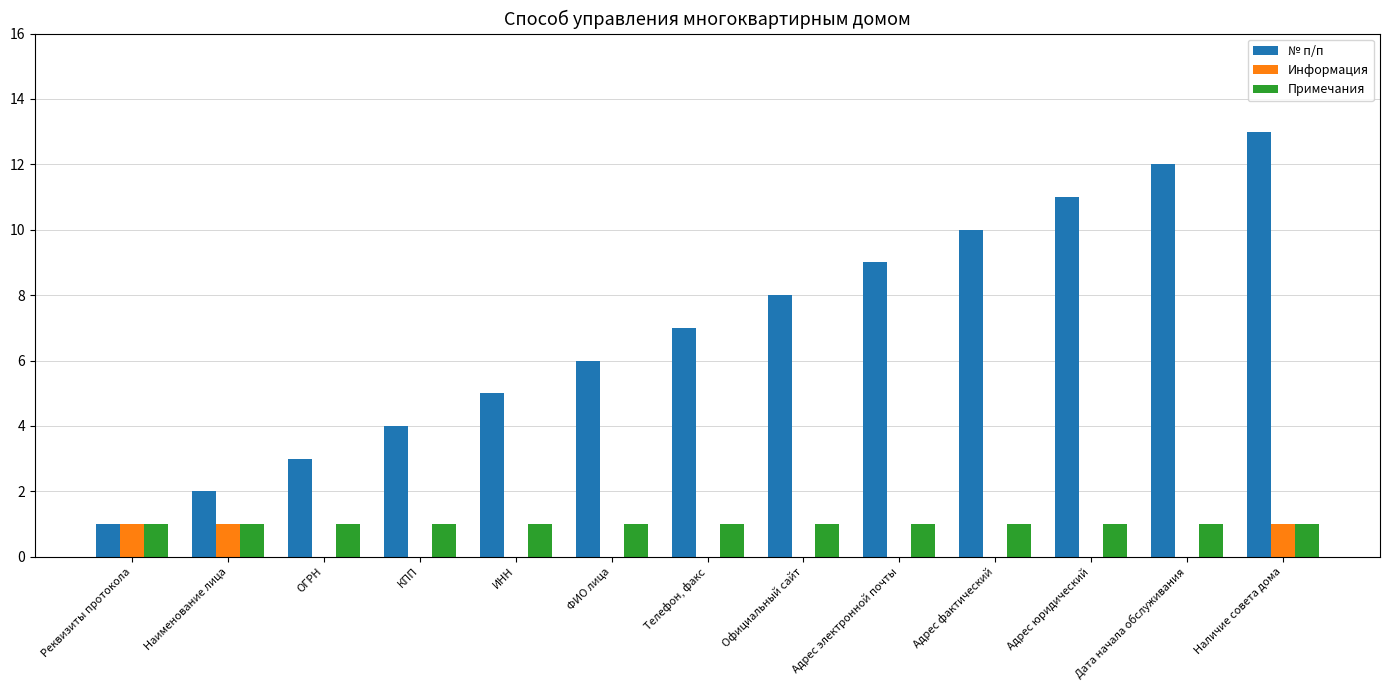

Are the bars horizontal?

No